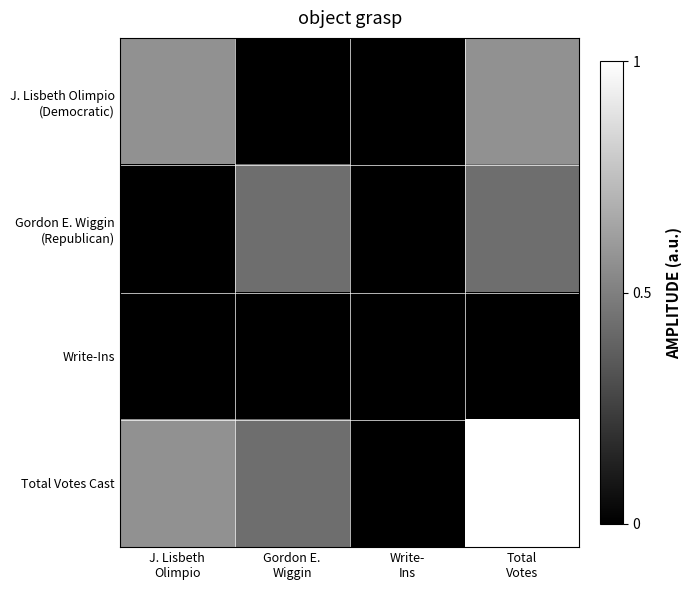

What is the spread (max minus min) of values at Total
Votes?

1.0